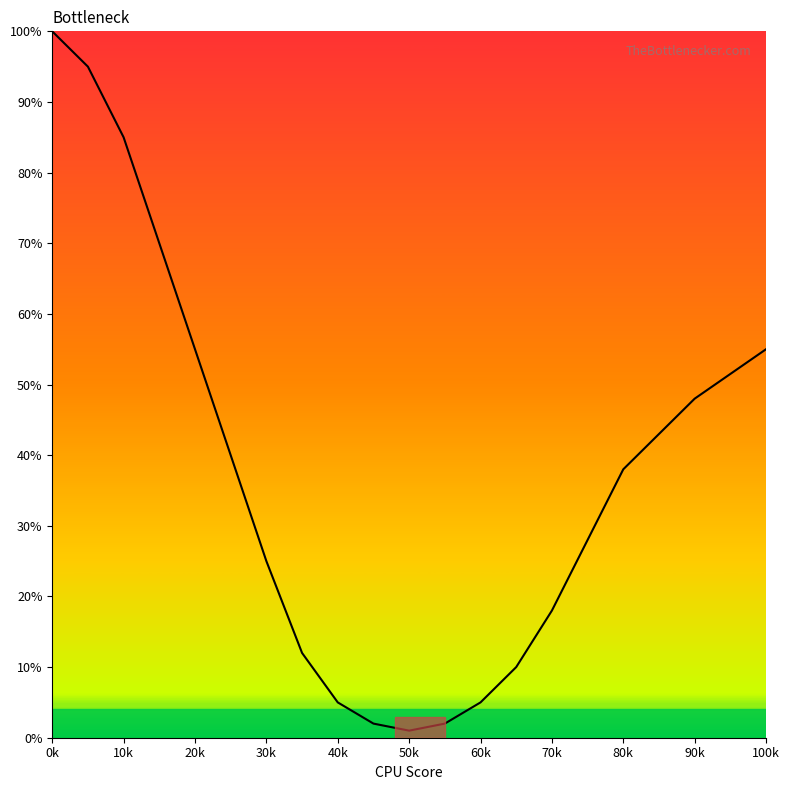

What is the smallest value displayed?

1